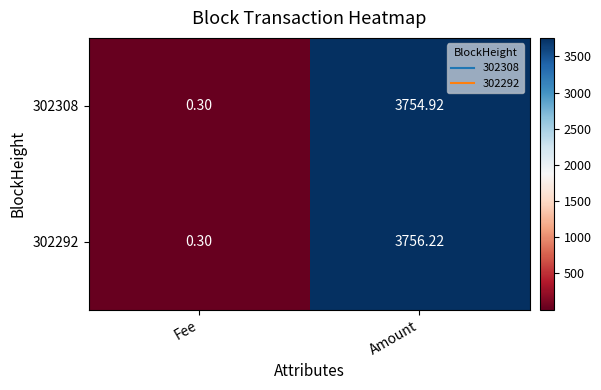

At which label is 302292 closest to 1878?

Fee